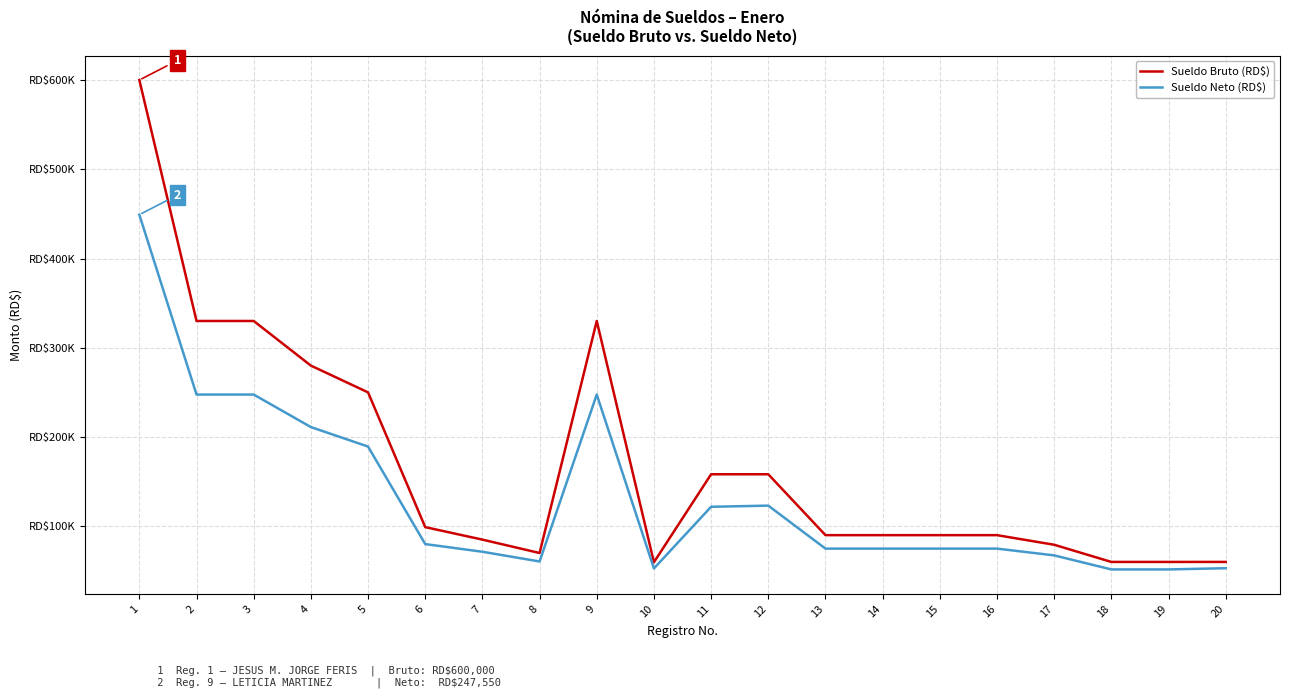

Which has a higher value, 6 or 12?

12